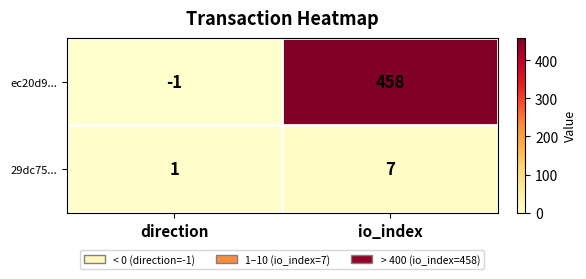

Reading left to right, what are all the values shown in this chart?

ec20d9...: direction=-1	io_index=458
29dc75...: direction=1	io_index=7